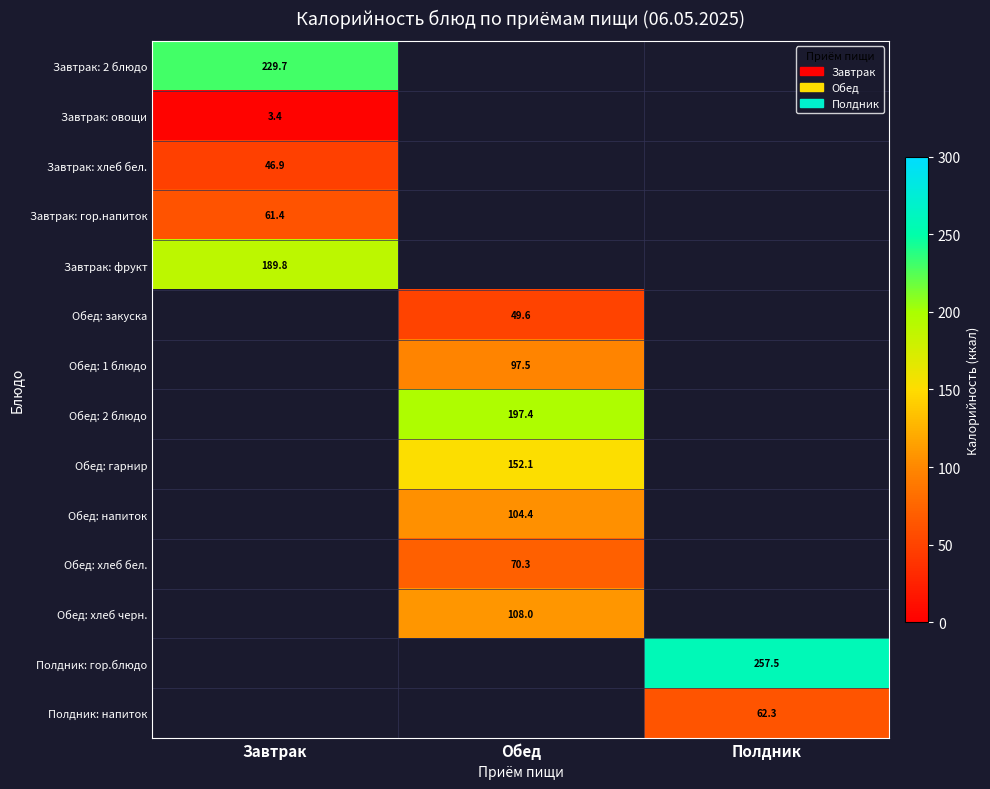

The value of Завтрак: хлеб бел. at Завтрак is 63.6. True or false?

False